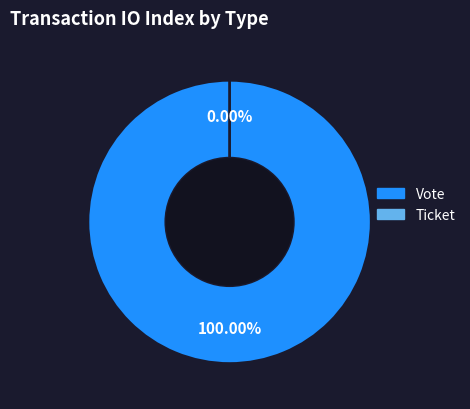

To the nearest percent, what is the difference between the Vote and Ticket slice percentages?

100%